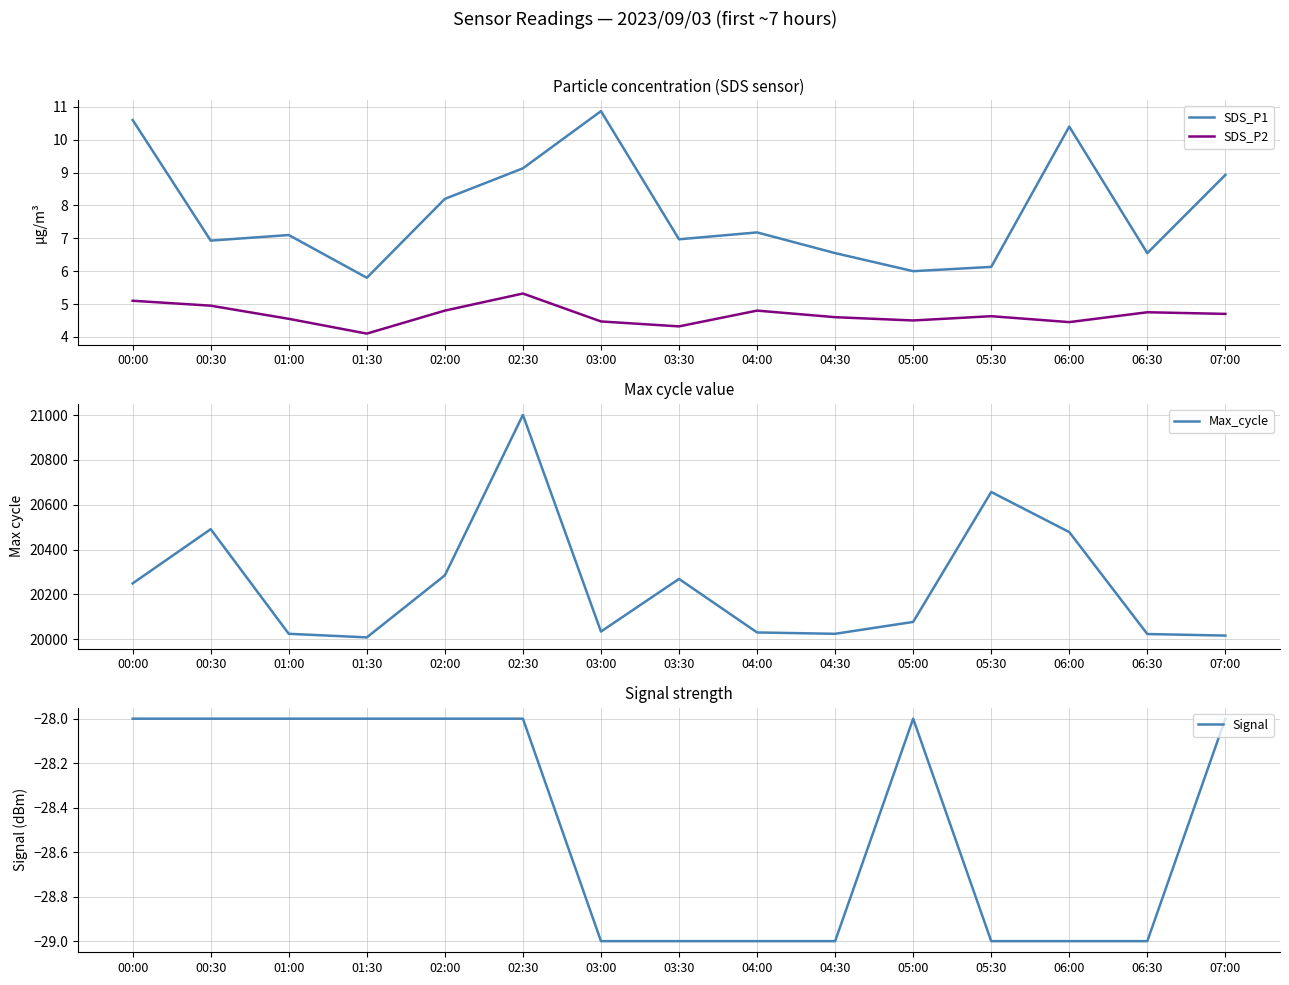

Between 01:00 and 04:30, which is larger?

01:00